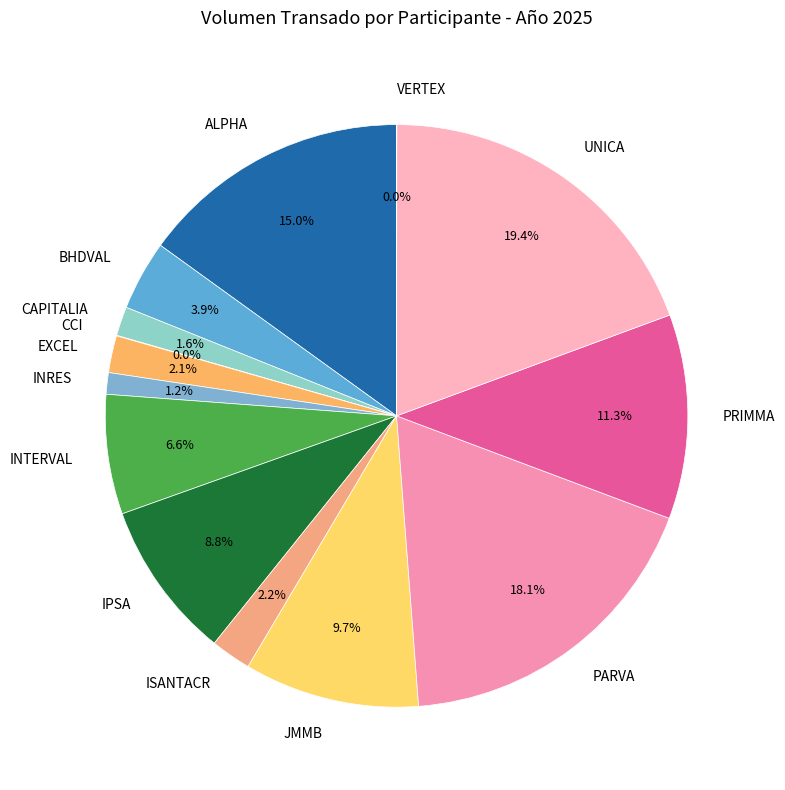

To the nearest percent, what is the difference between the largest and smallest slice percentages?

19%